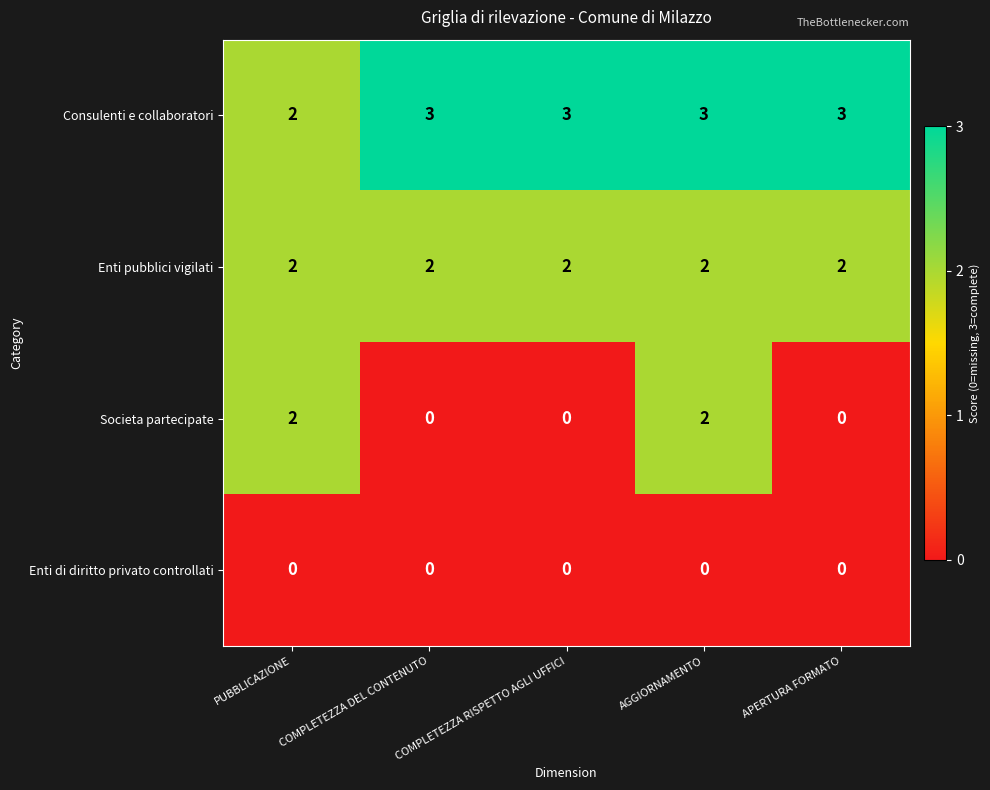

Which series has the largest total across all categories?

Consulenti e collaboratori